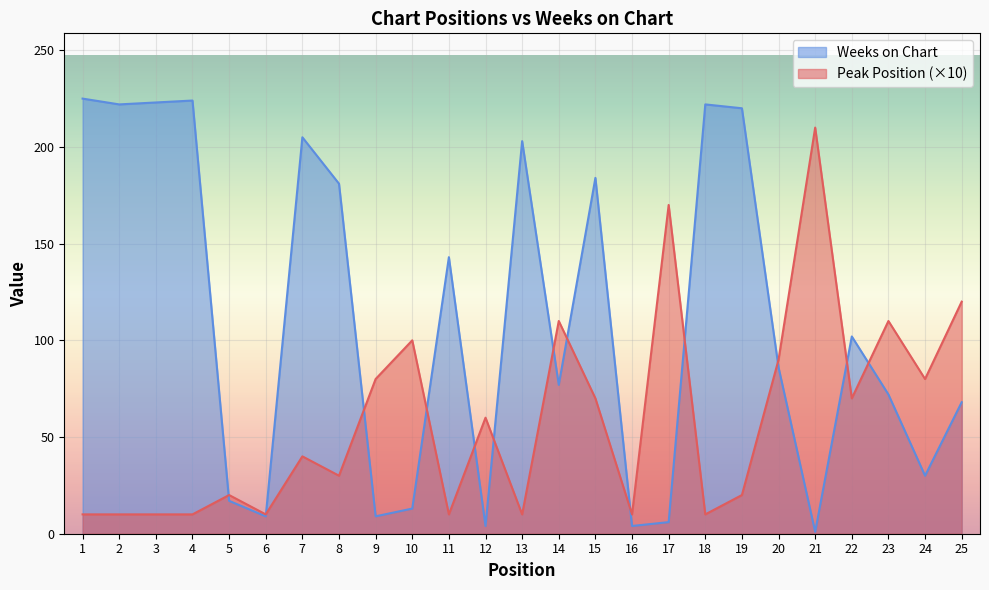

Where do Peak Position and Weeks on Chart first cross each other?

4 and 5